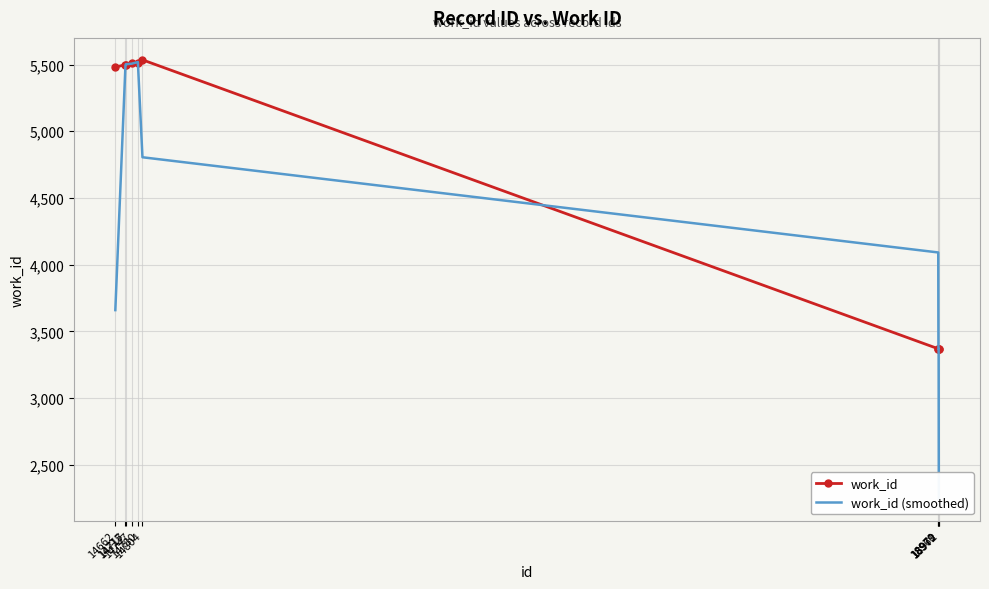

Reading left to right, transcribe all the data shown in this chart.

work_id: 14662=5481.0	14715=5498.0	14717=5498.0	14747=5510.0	14780=5510.0	14804=5535.0	18969=3370.0	18970=3370.0	18971=3370.0	18972=3370.0
work_id (smoothed): 14662=3659.7	14715=5492.3	14717=5502.0	14747=5506.0	14780=5518.3	14804=4805.0	18969=4091.7	18970=3370.0	18971=3370.0	18972=2246.7